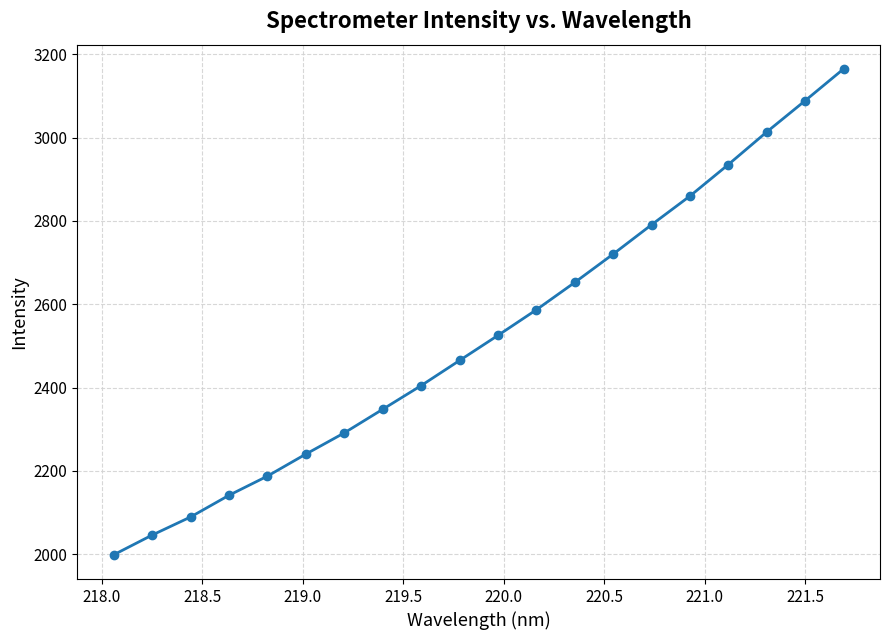

Does the chart display data point markers on the line(s)?

Yes